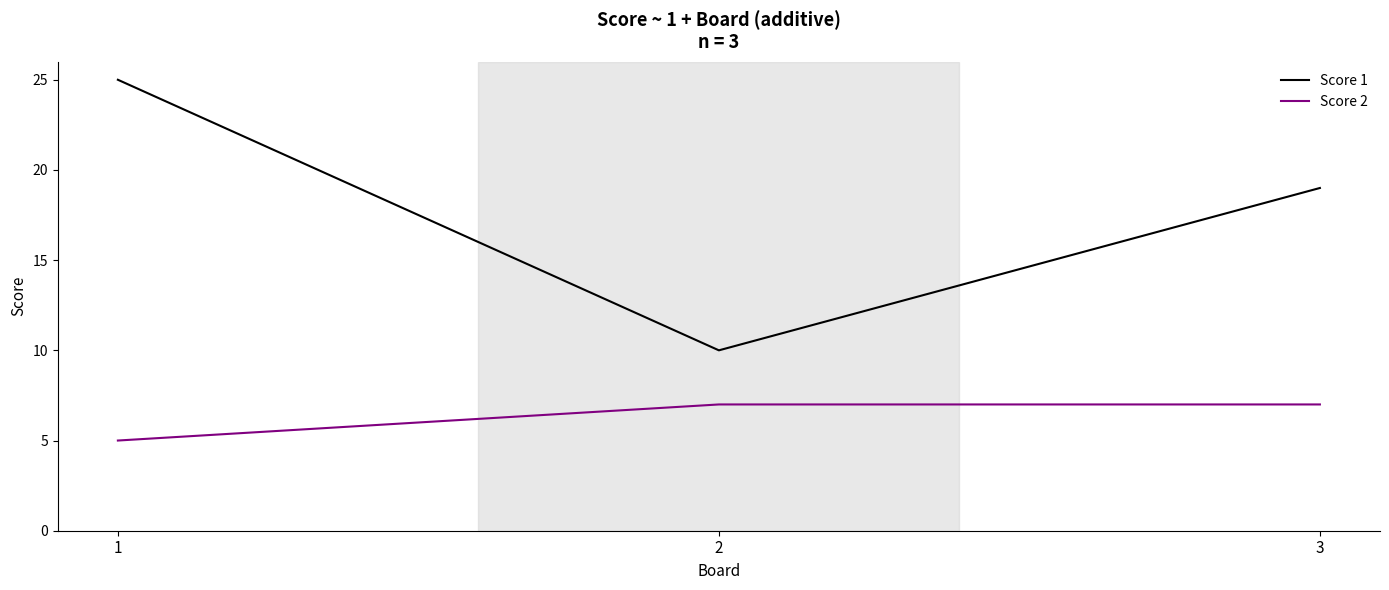

What value does the Score 2 series have at 1?

5